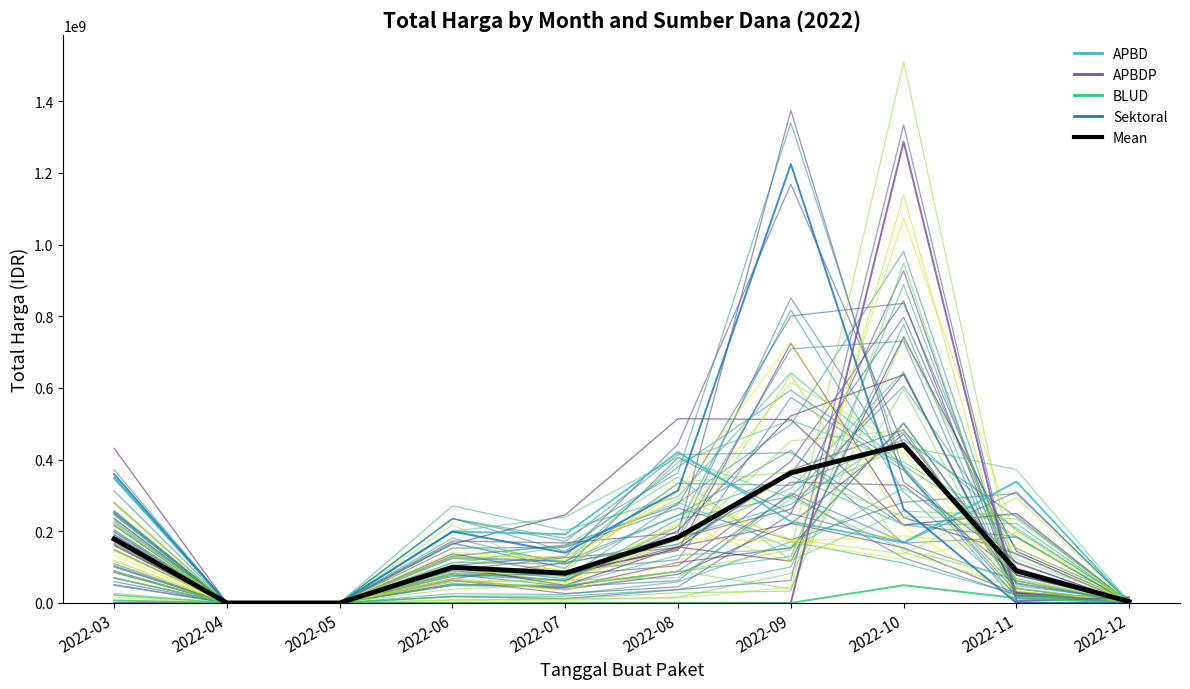

True or false: BLUD has more than 2 points higher than both neighbors.

False